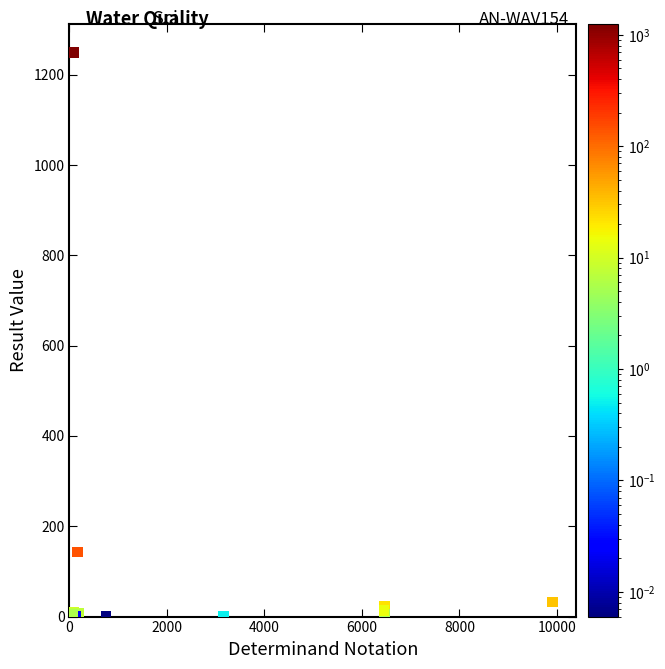

What Y value in the scatter plot is closest to 625?

143.0